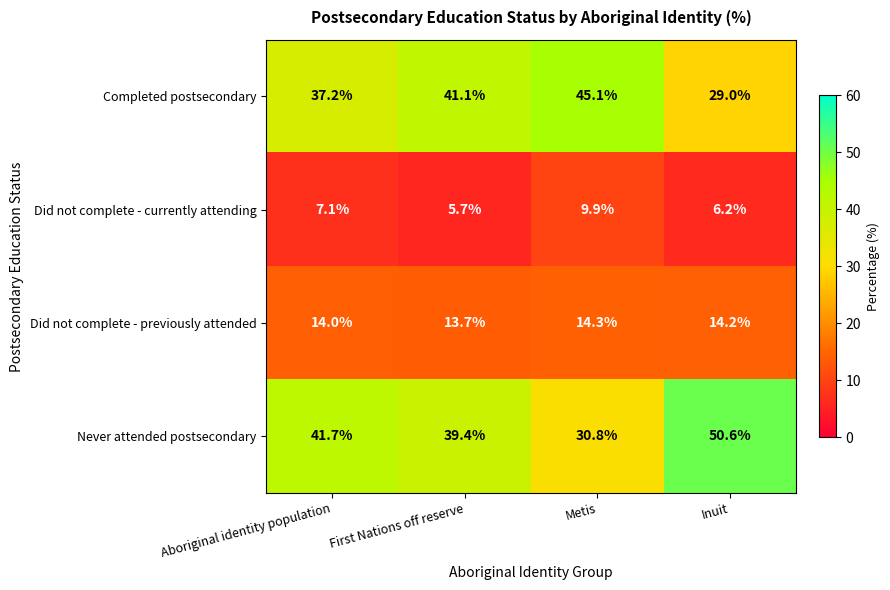

Between Aboriginal identity population and Inuit, which series saw the biggest shift?

Never attended postsecondary